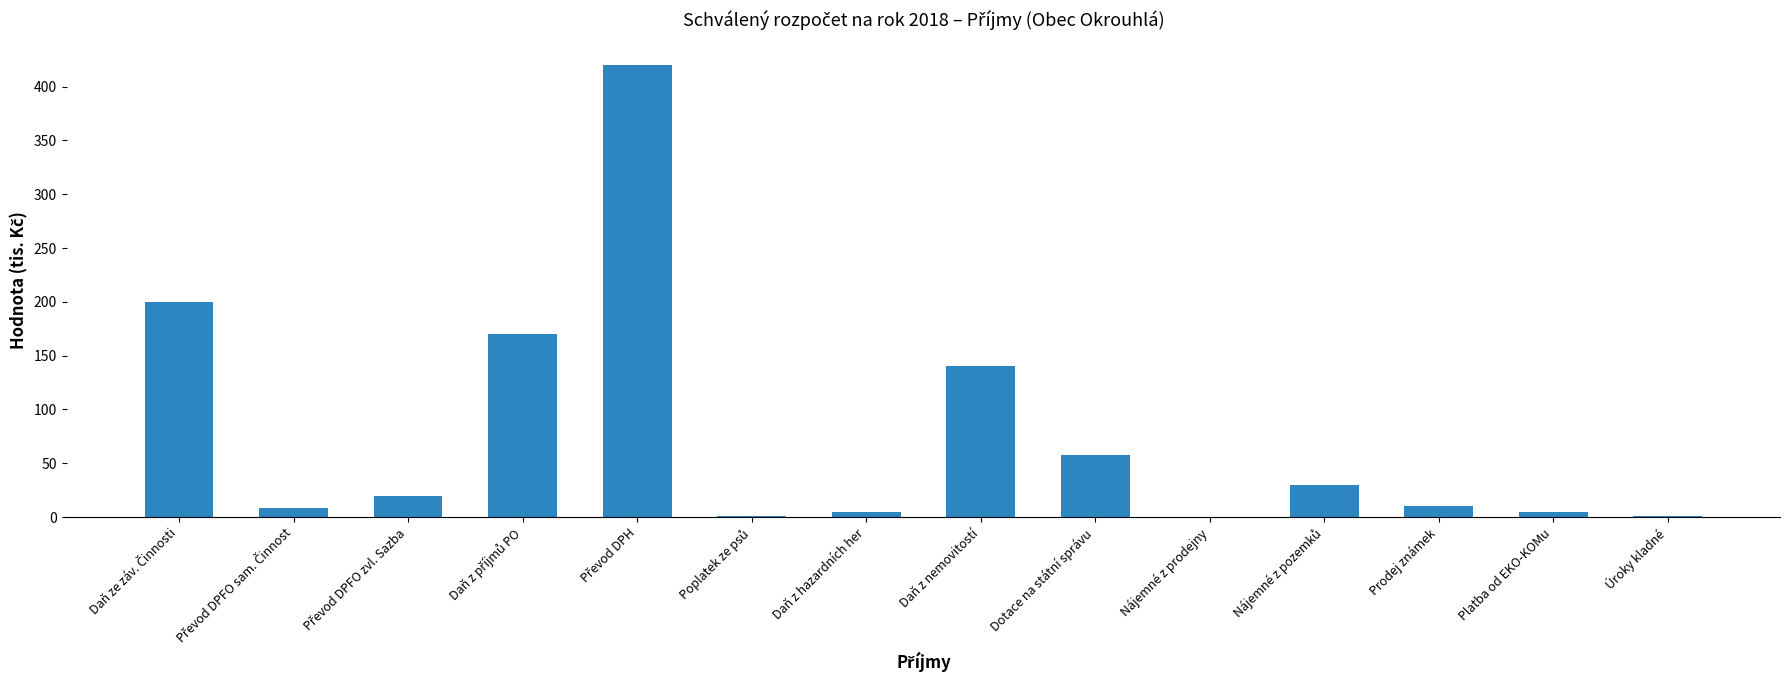

Does the chart contain stacked bars?

No